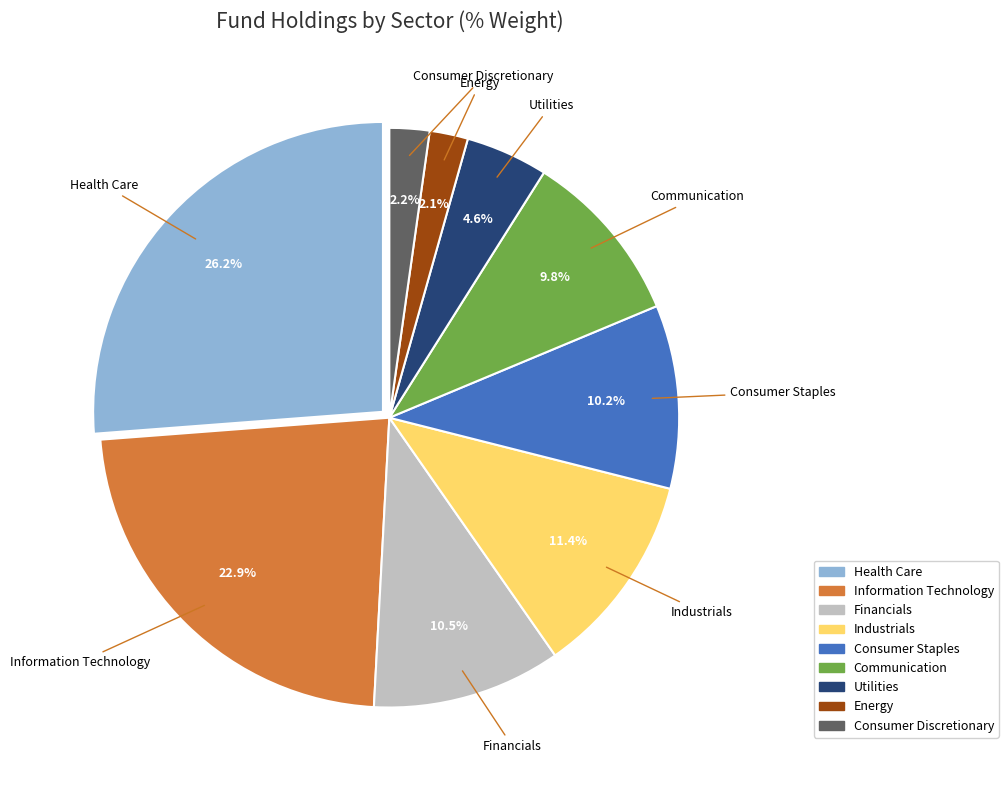

What portion of the pie excludes Utilities?

95.4%